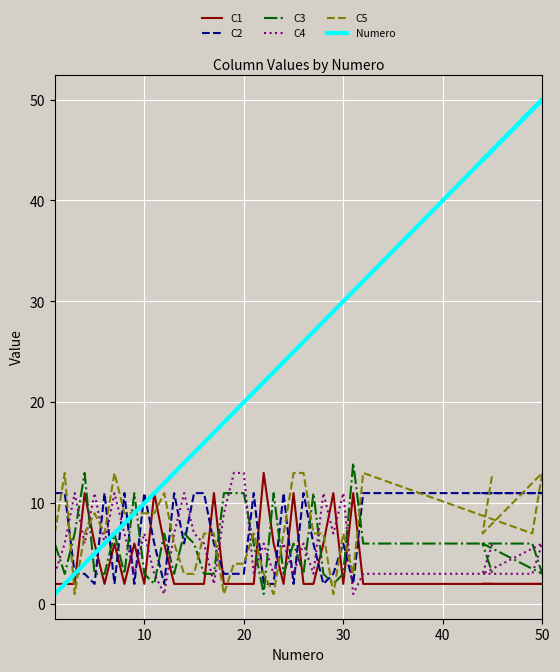

What is the value of the C3 point at the 4th from the left?

13